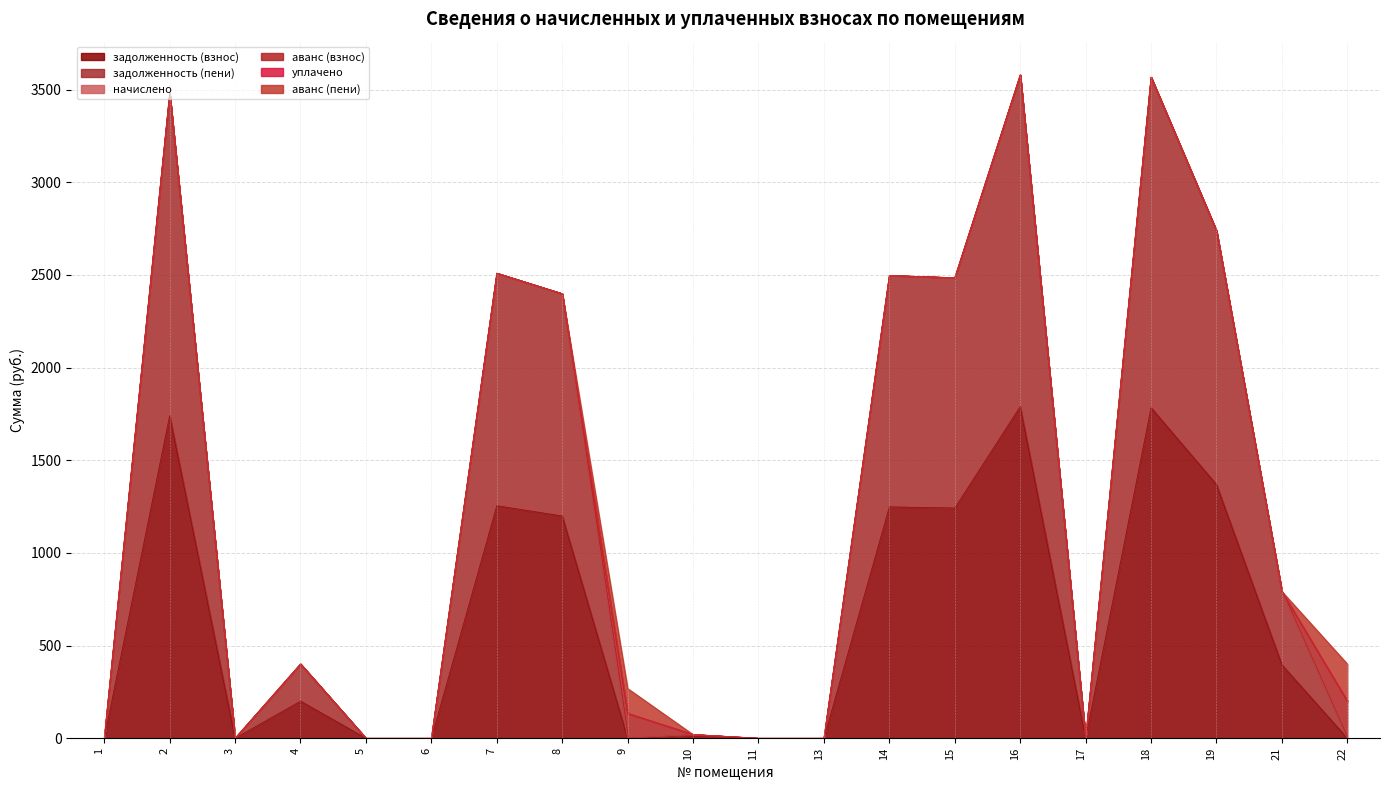

Which has a higher value, 13 or 4?

4